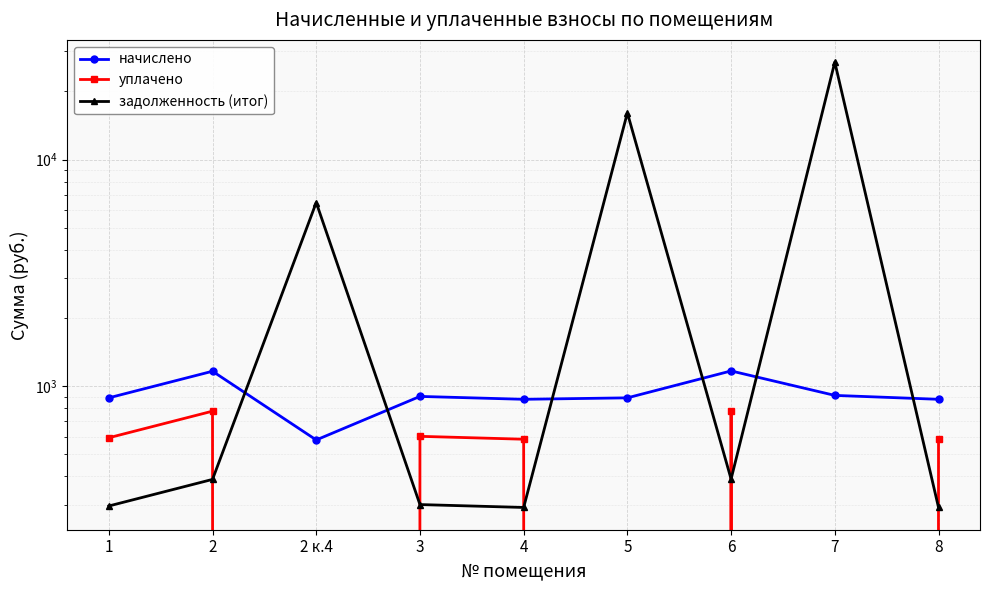

What are all the series names shown in the legend?

начислено, уплачено, задолженность (итог)